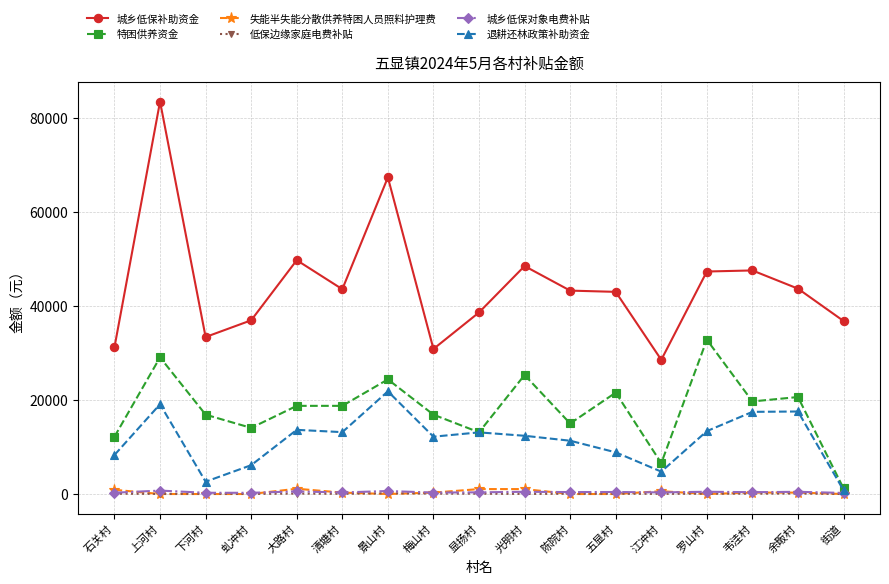

What value does the 退耕还林政策补助资金 series have at 下河村?

2625.0